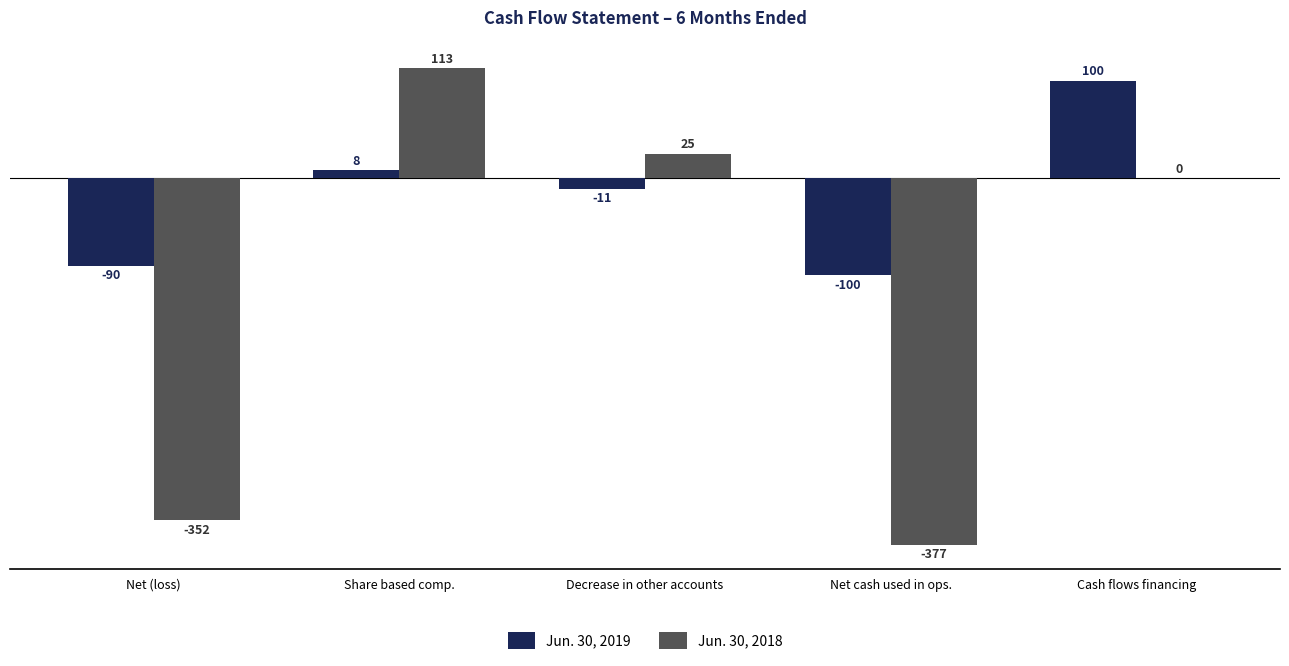

The Jun. 30, 2019 series shows 8 at Share based comp.. True or false?

True